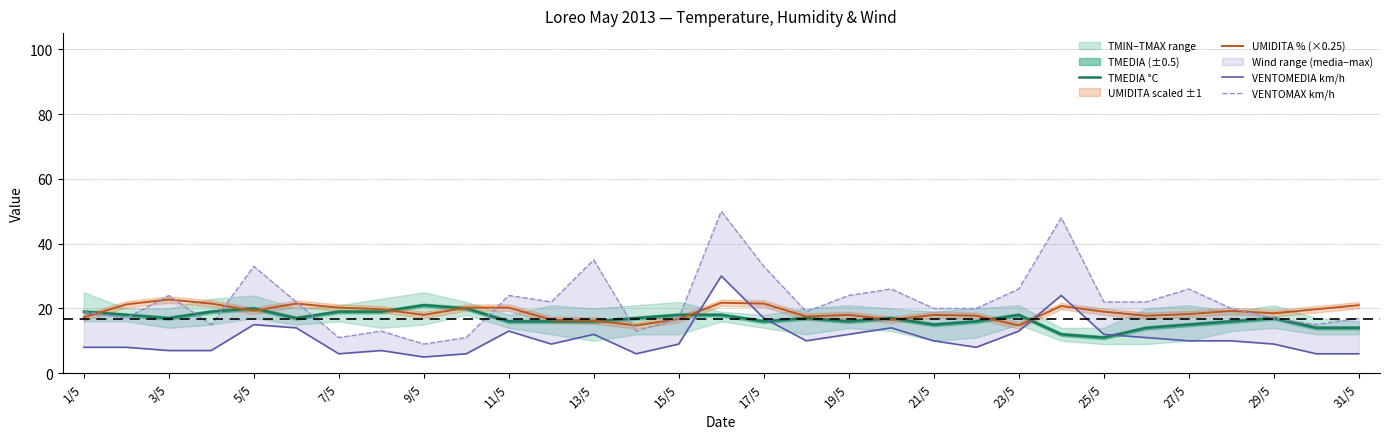

Is it true that TMEDIA °C equals 8.5 at 21/5?

False